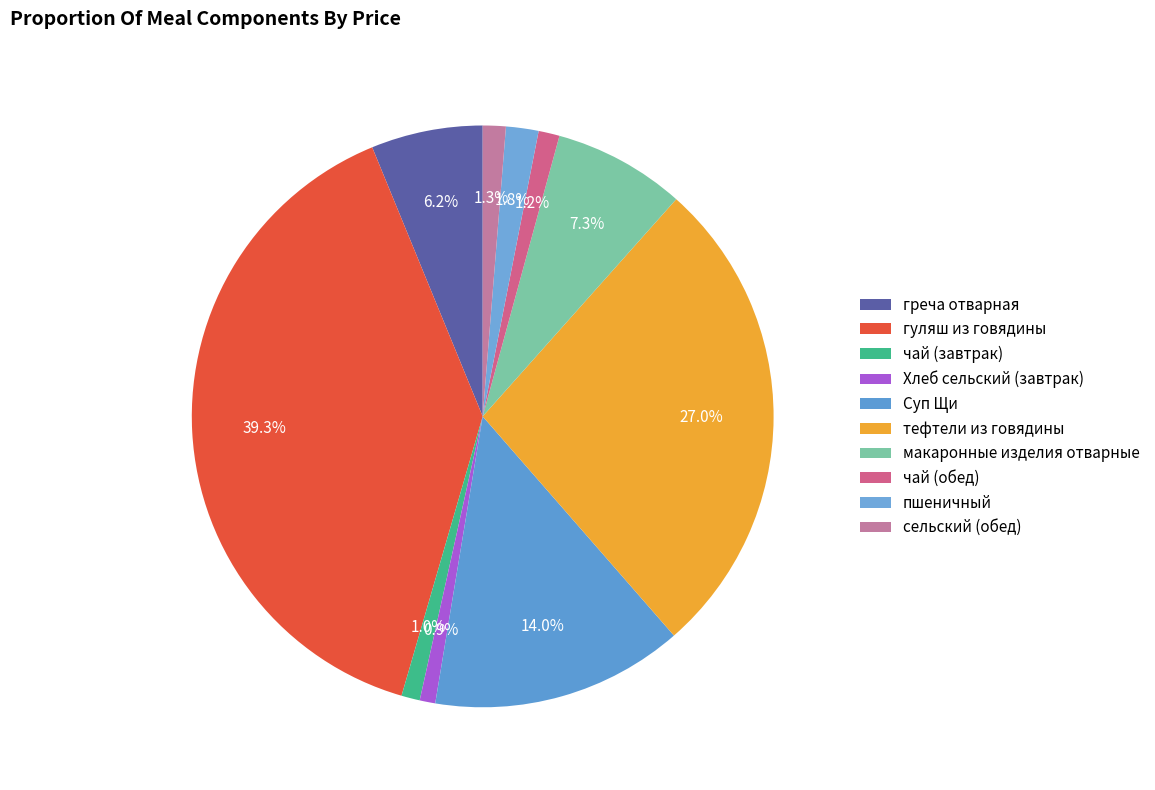

How many slices are in this pie chart?

10